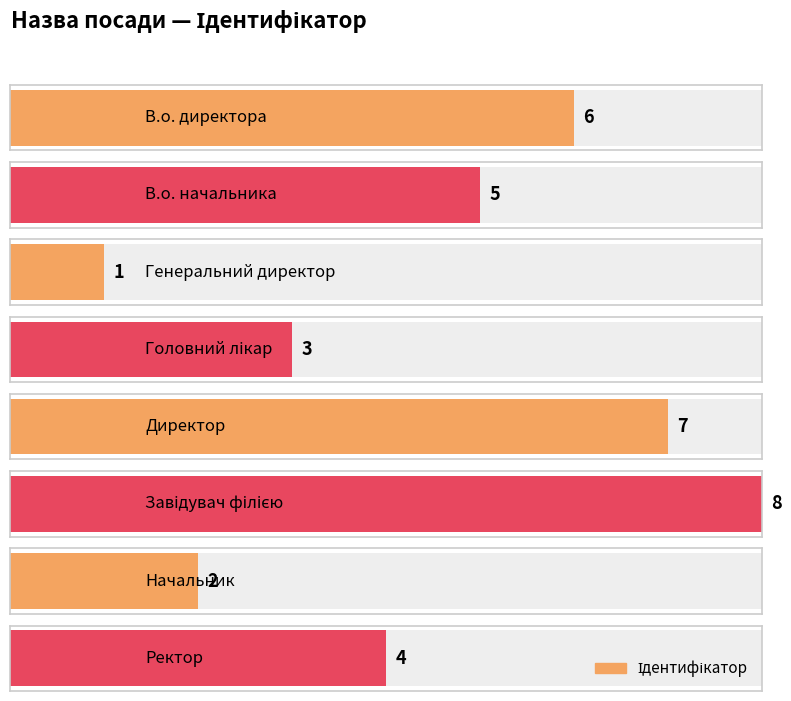

What is the value of the 5th bar from the left?

7